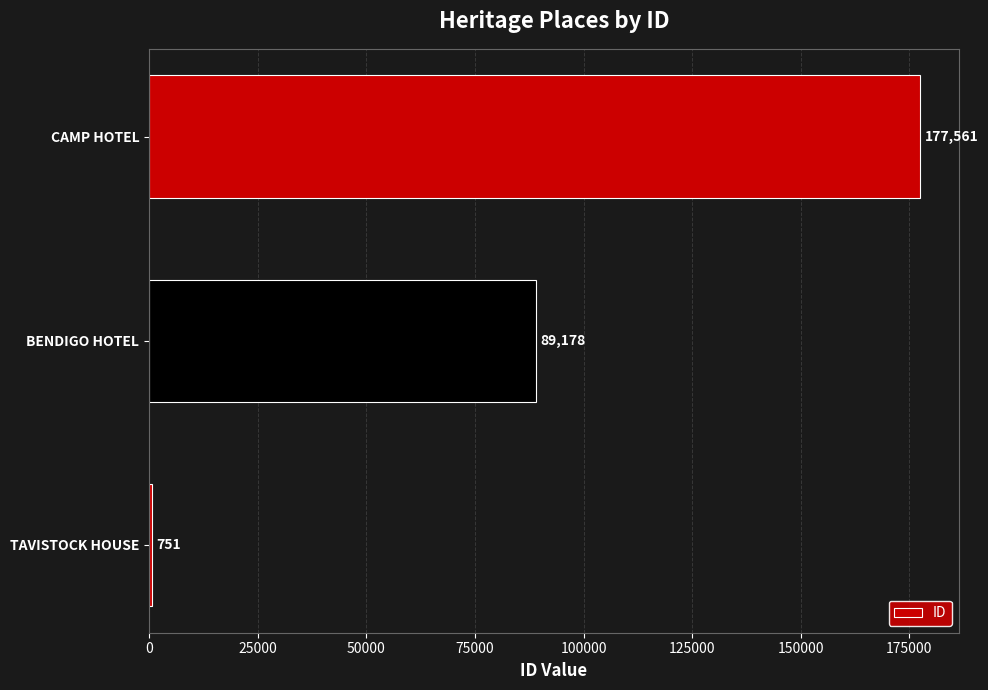

True or false: the data shows 177561 at CAMP HOTEL.

True